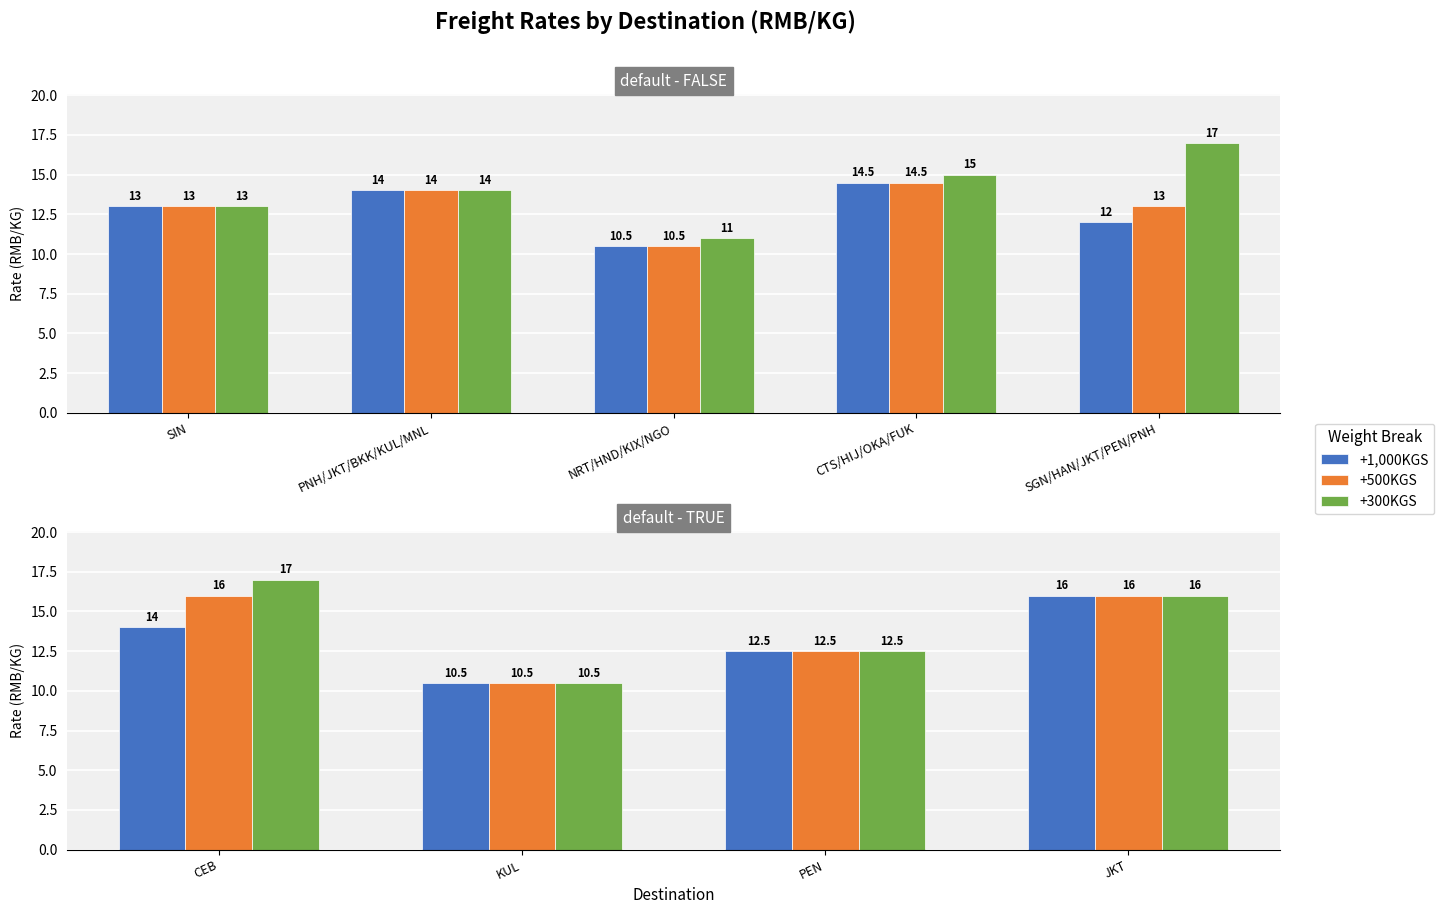

The value of +500KGS at PEN is 21.7. True or false?

False